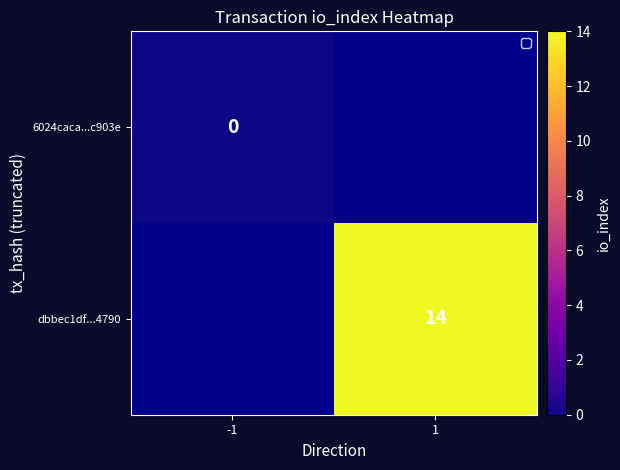

The value of dbbec1df...4790 at 1 is 14. True or false?

True